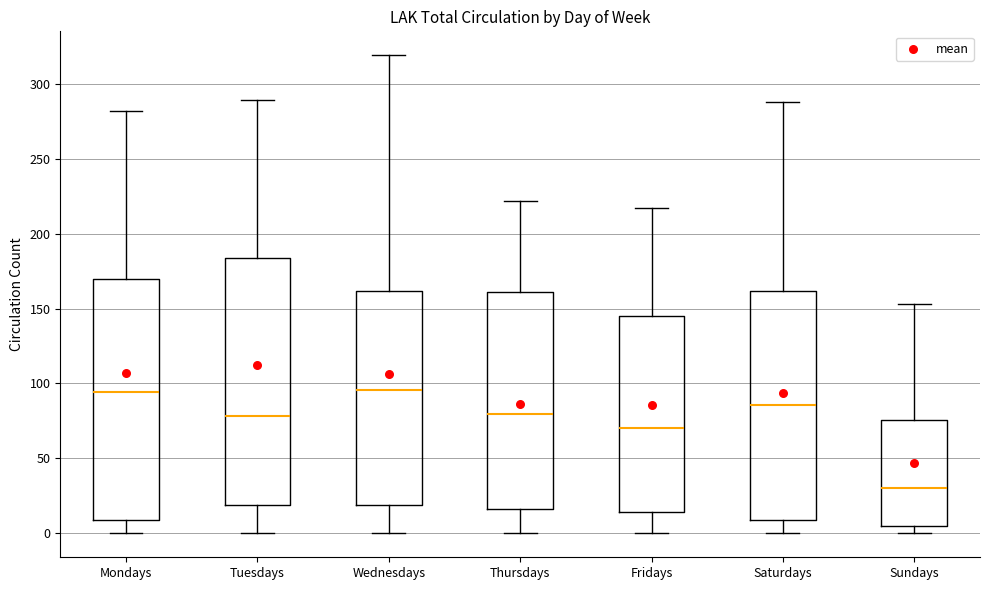

Reading left to right, transcribe this box plot: for each box, give where its median line is, the range the box spans, and where its two whiskers end, as read against the y-axis. The values are not printed on the chart, so give them approximately, as read against the axis.

Mondays: median 95, box 10 to 170, whiskers 0 to 280
Tuesdays: median 80, box 20 to 185, whiskers 0 to 290
Wednesdays: median 95, box 20 to 160, whiskers 0 to 320
Thursdays: median 80, box 15 to 160, whiskers 0 to 220
Fridays: median 70, box 15 to 145, whiskers 0 to 215
Saturdays: median 85, box 10 to 160, whiskers 0 to 290
Sundays: median 30, box 5 to 75, whiskers 0 to 155